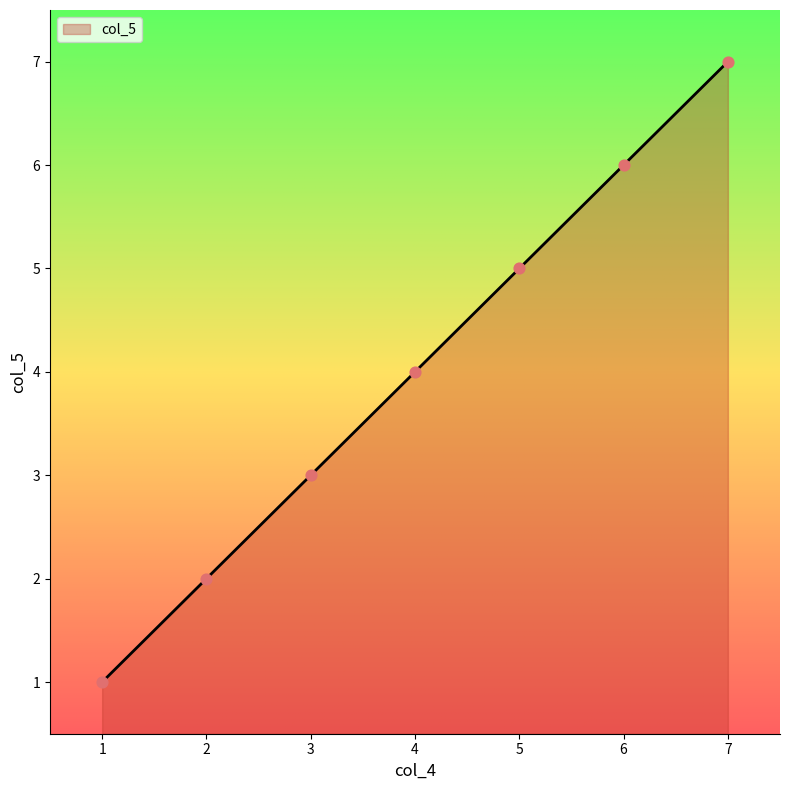

What is the change in value from 2 to 4?

+2